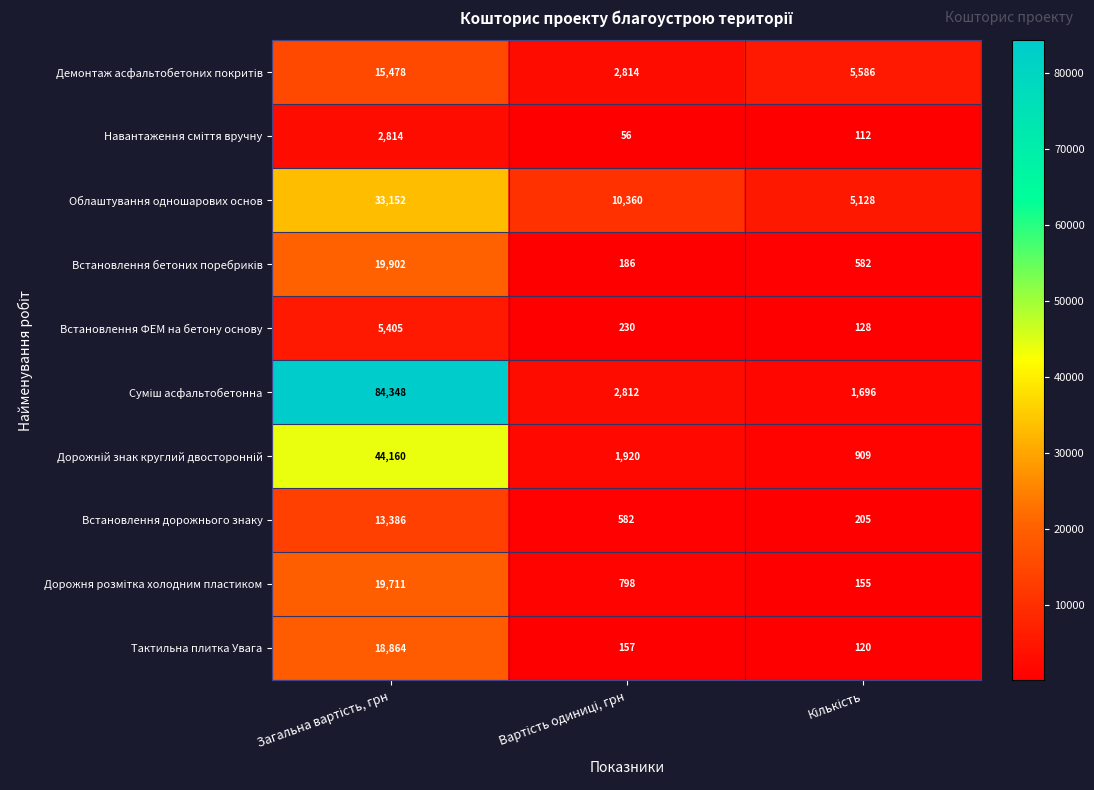

How many values in the Облаштування одношарових основ series are below 10360?

1